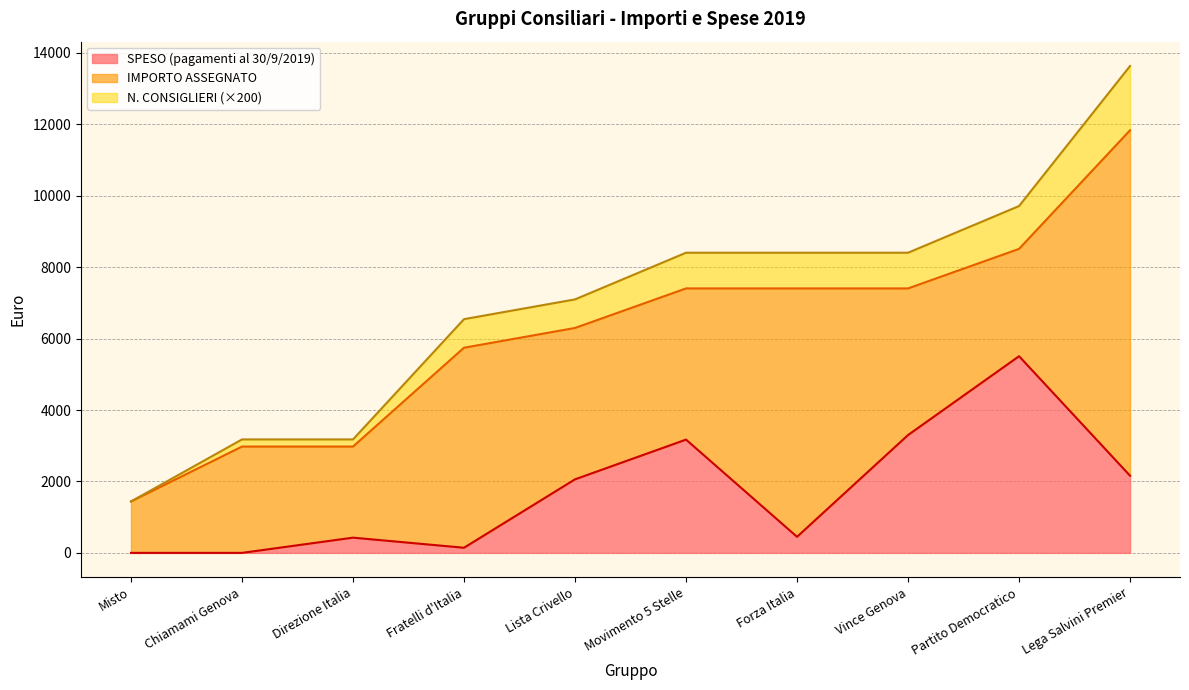

At which category is the sum across all series the highest?

Lega Salvini Premier